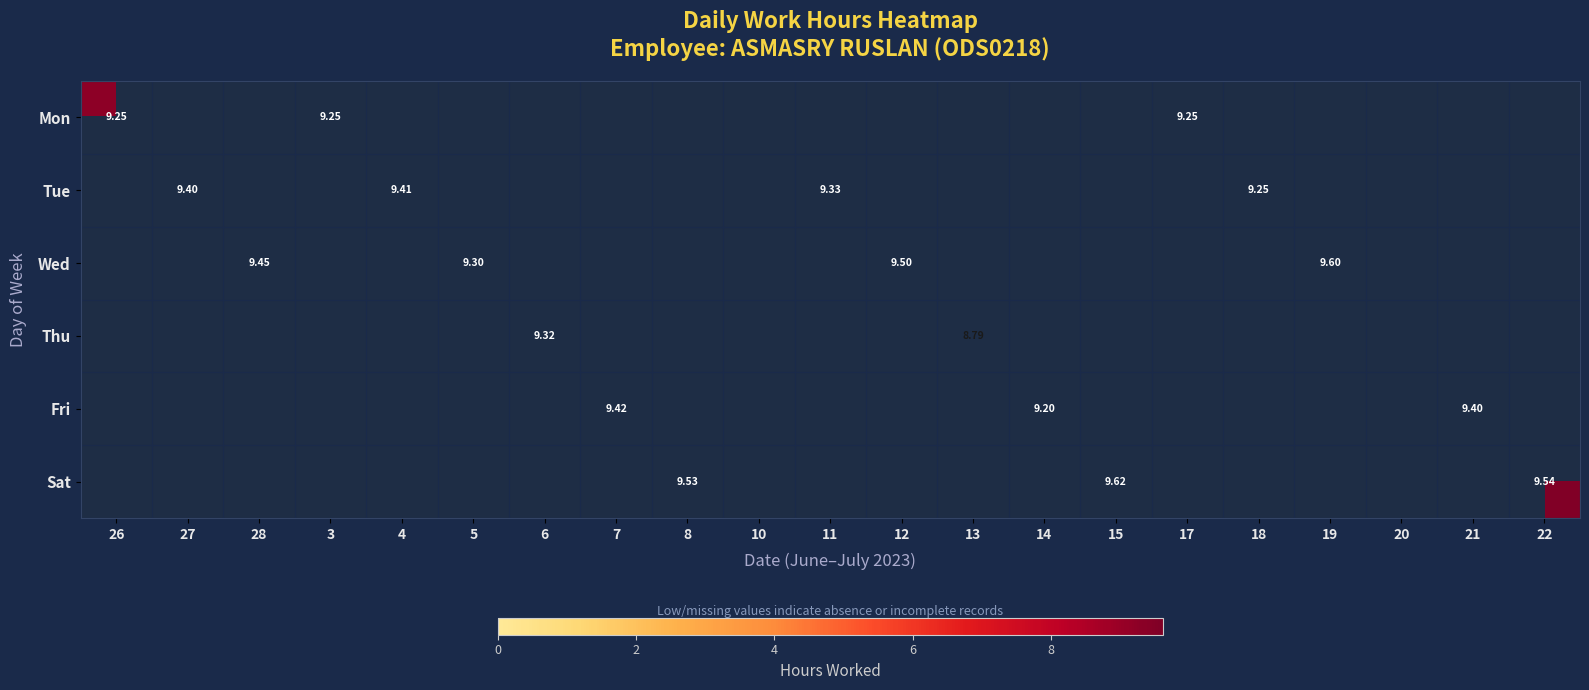

What is the total value across all series at 18?

9.2